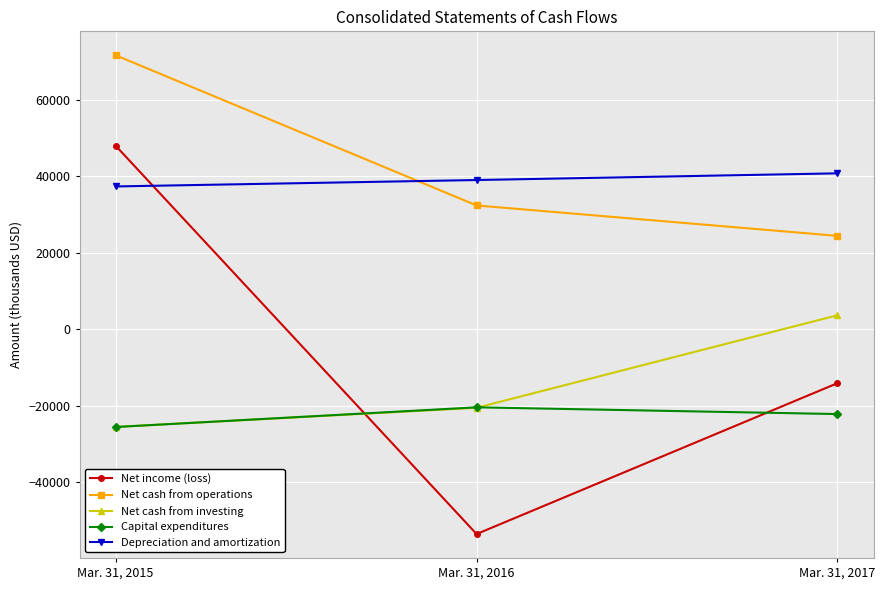

How many data points does each series have?

3